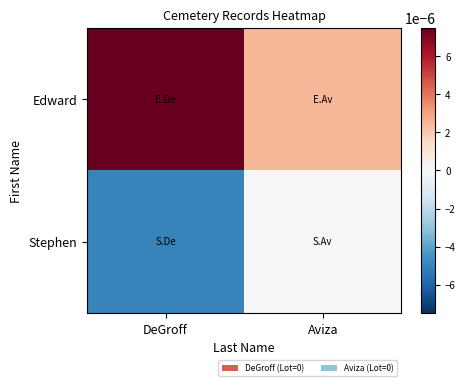

How many data points does each series have?

2